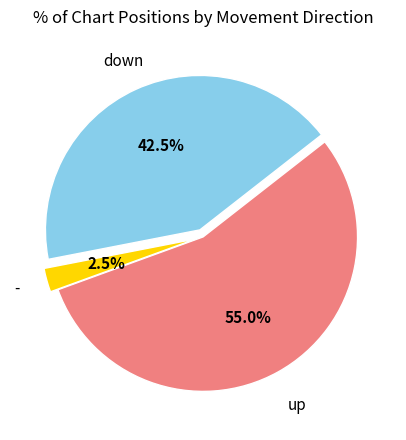

How many segments does this pie chart have?

3